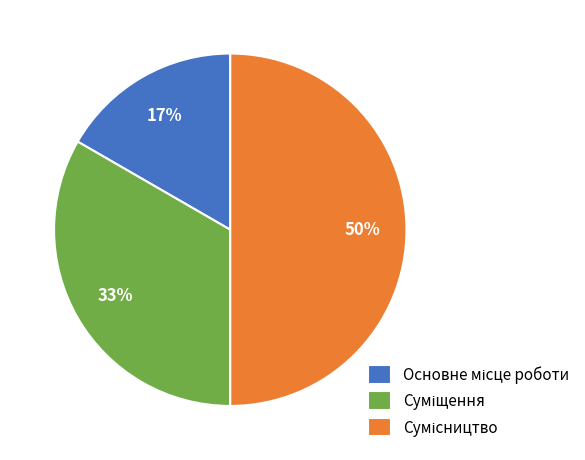

To the nearest percent, what is the difference between the largest and smallest slice percentages?

33%